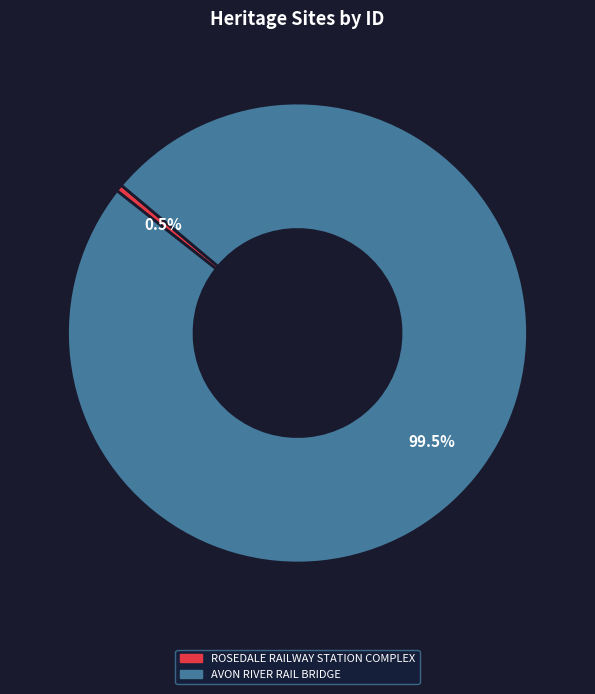

Which slice is the smallest?

ROSEDALE RAILWAY STATION COMPLEX